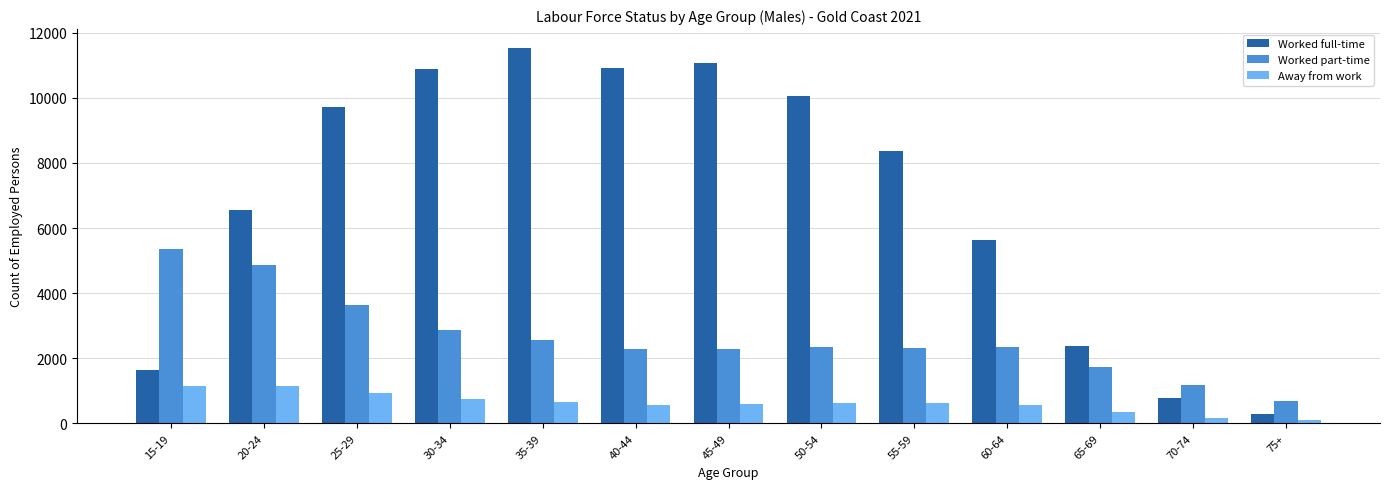

Rank the series at 45-49 from highest to lowest value.

Worked full-time, Worked part-time, Away from work